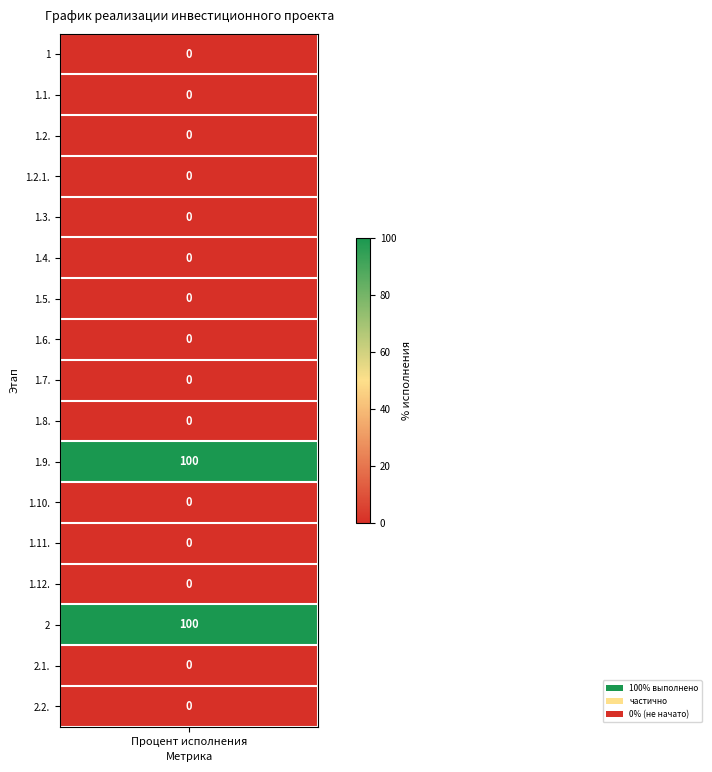

The value at 2 is 100. True or false?

True